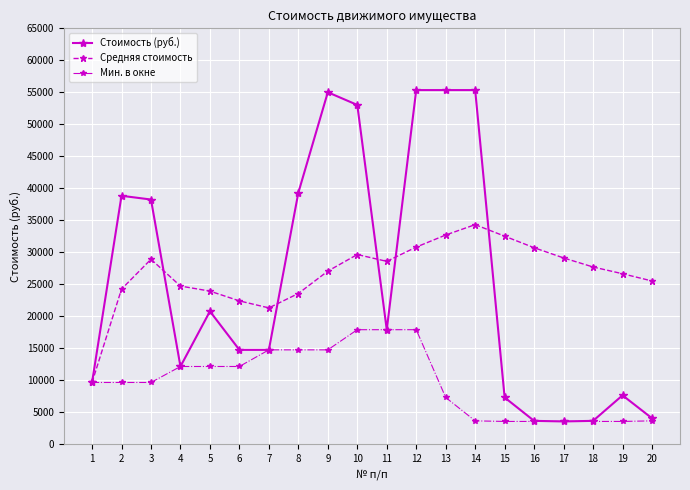

In Средняя стоимость, how many points are higher than both neighbors (excluding endpoints)?

3